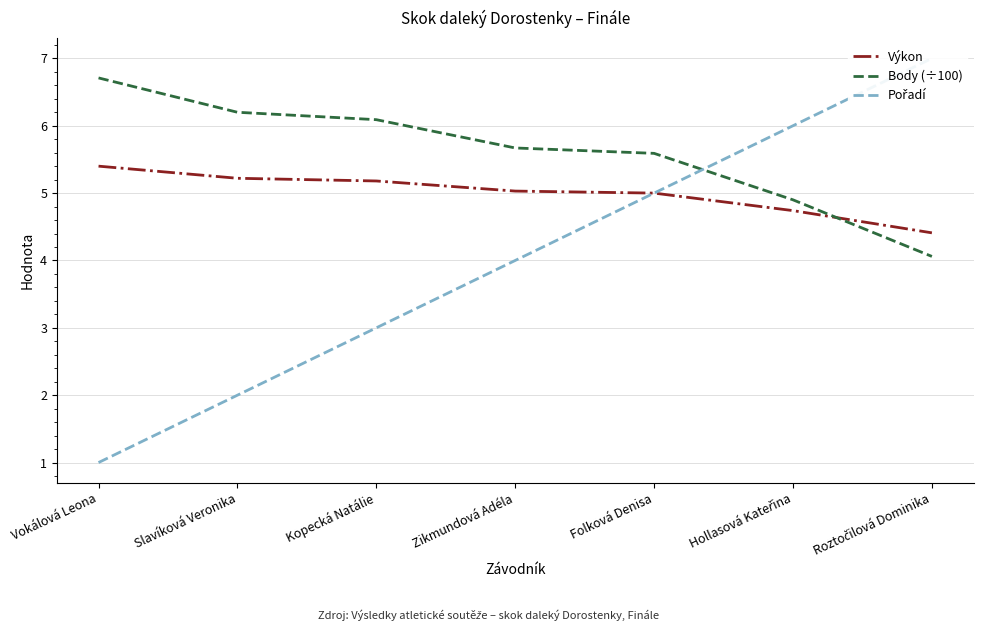

Which series ends up on top after the final intersection of Pořadí and Body (÷100)?

Pořadí